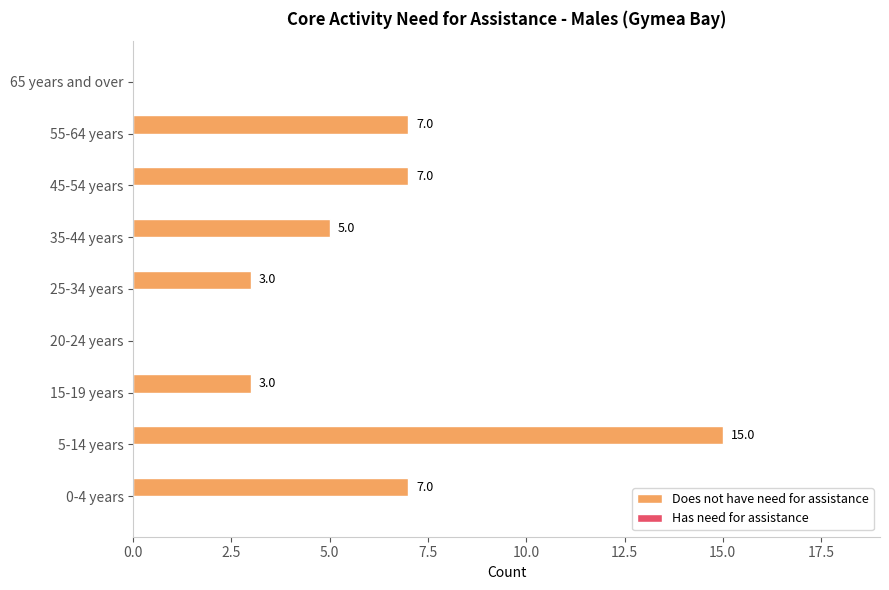

Which label corresponds to the largest value in the chart?

5-14 years